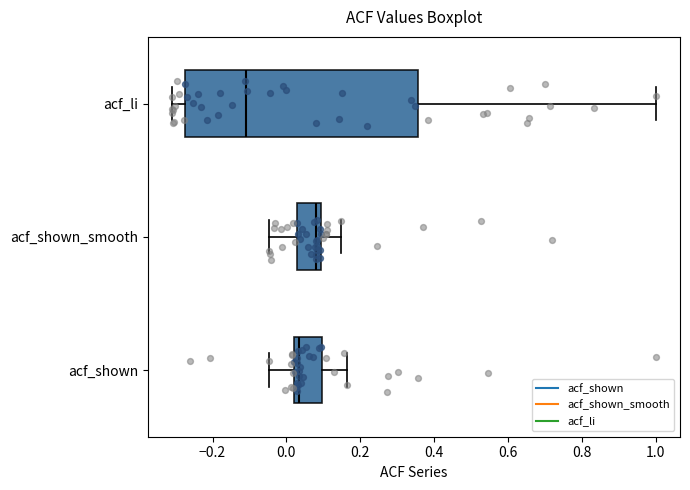

Where does the left whisker of the box for acf_shown end on the x-axis? The values are not printed on the chart, so give them approximately, as read against the axis.

-0.04